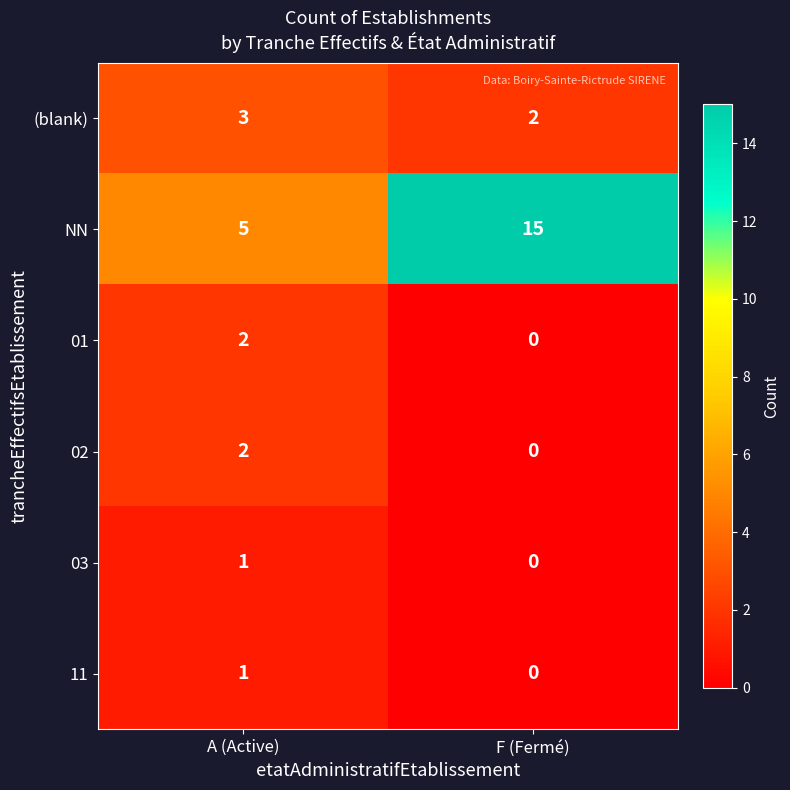

What is the greatest value displayed?

15